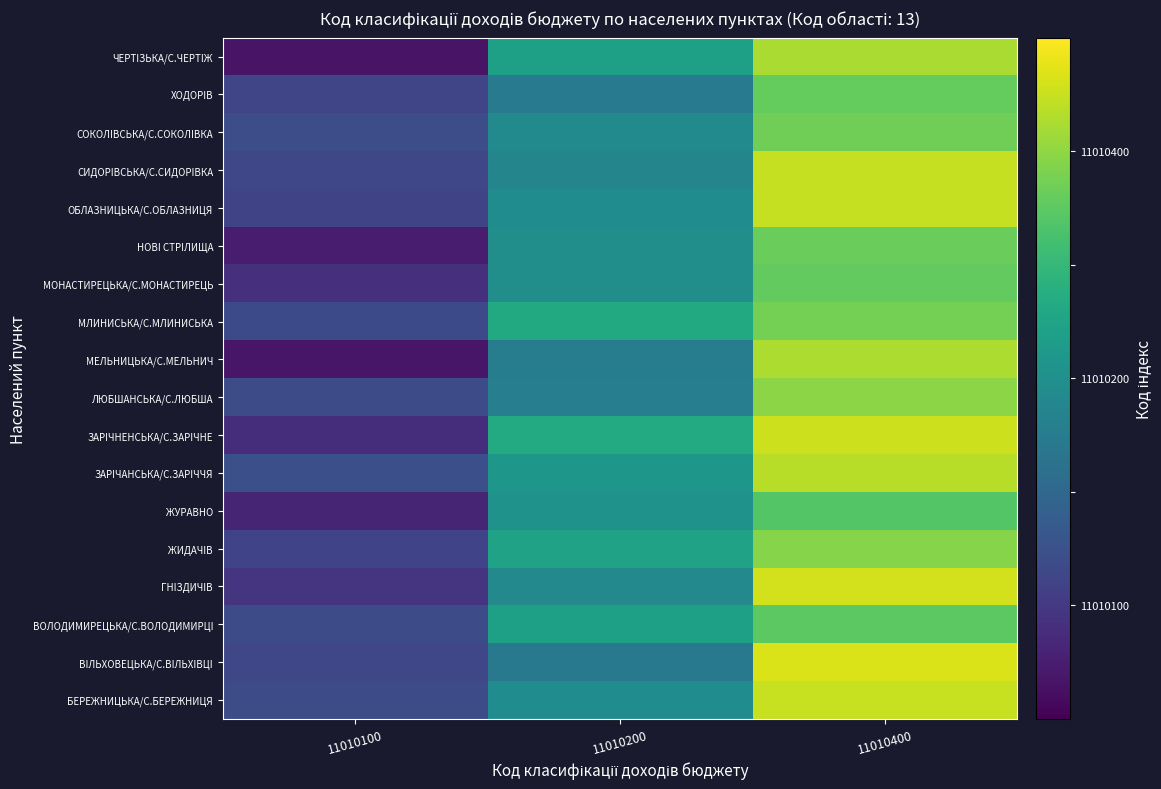

At how many categories does at least one series exceed 1?

2